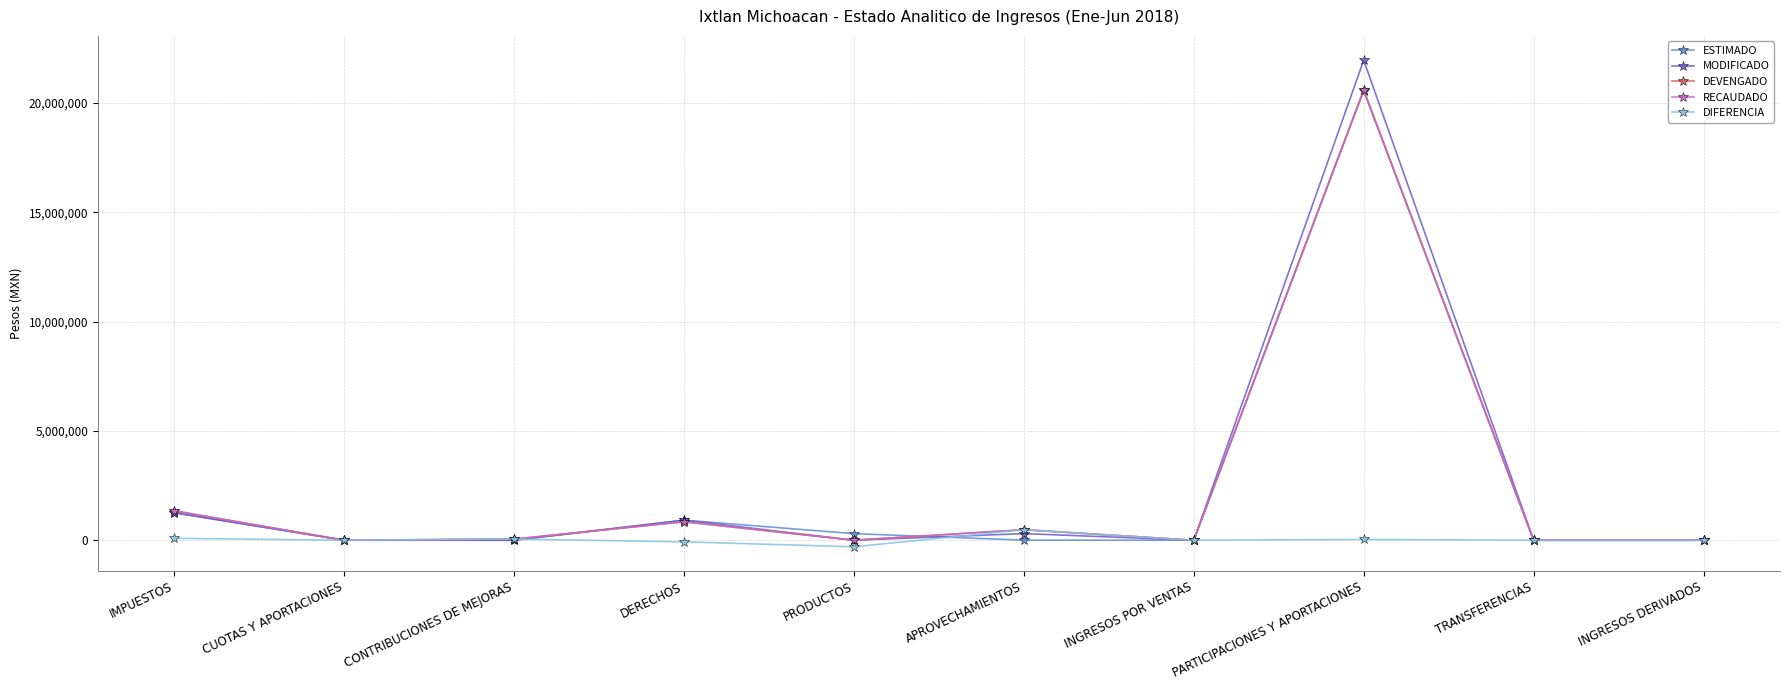

Where is DEVENGADO nearest to the value 10293178?

IMPUESTOS